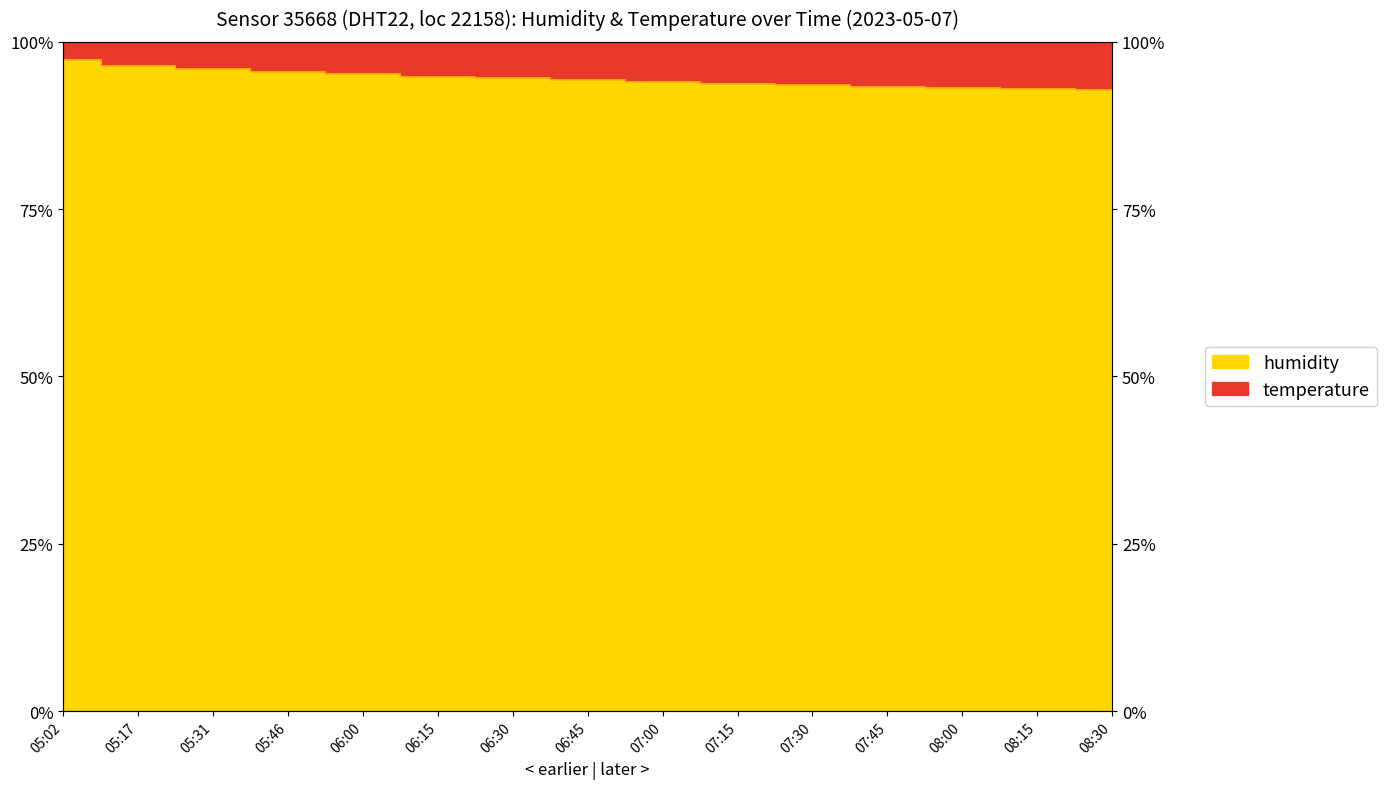

What is the ratio of the value at 05:46 to the value at 05:31?

1.0